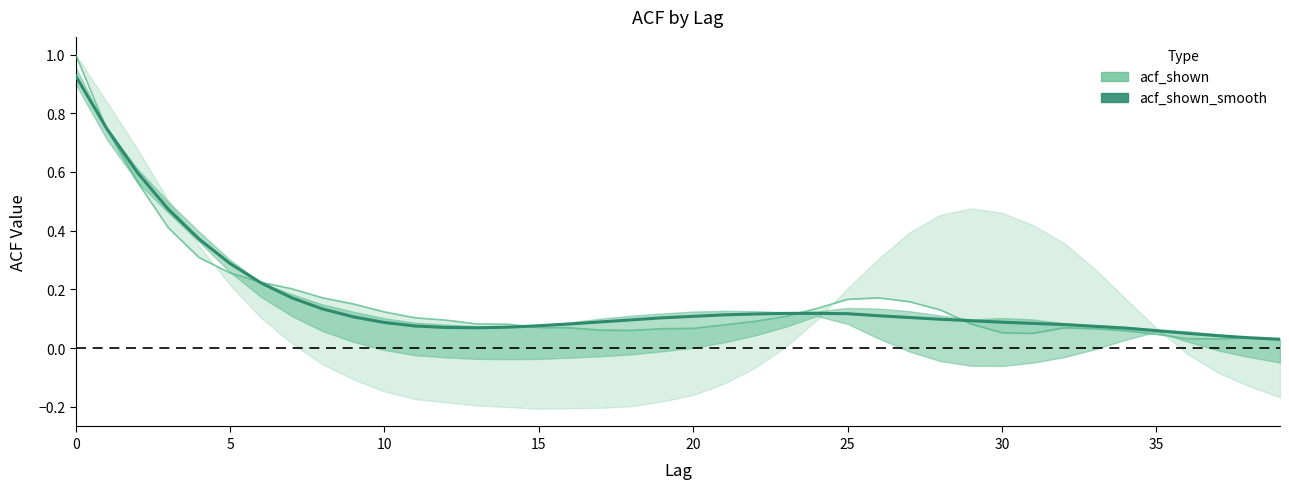

What are all the series names shown in the legend?

acf_shown_smooth, acf_shown